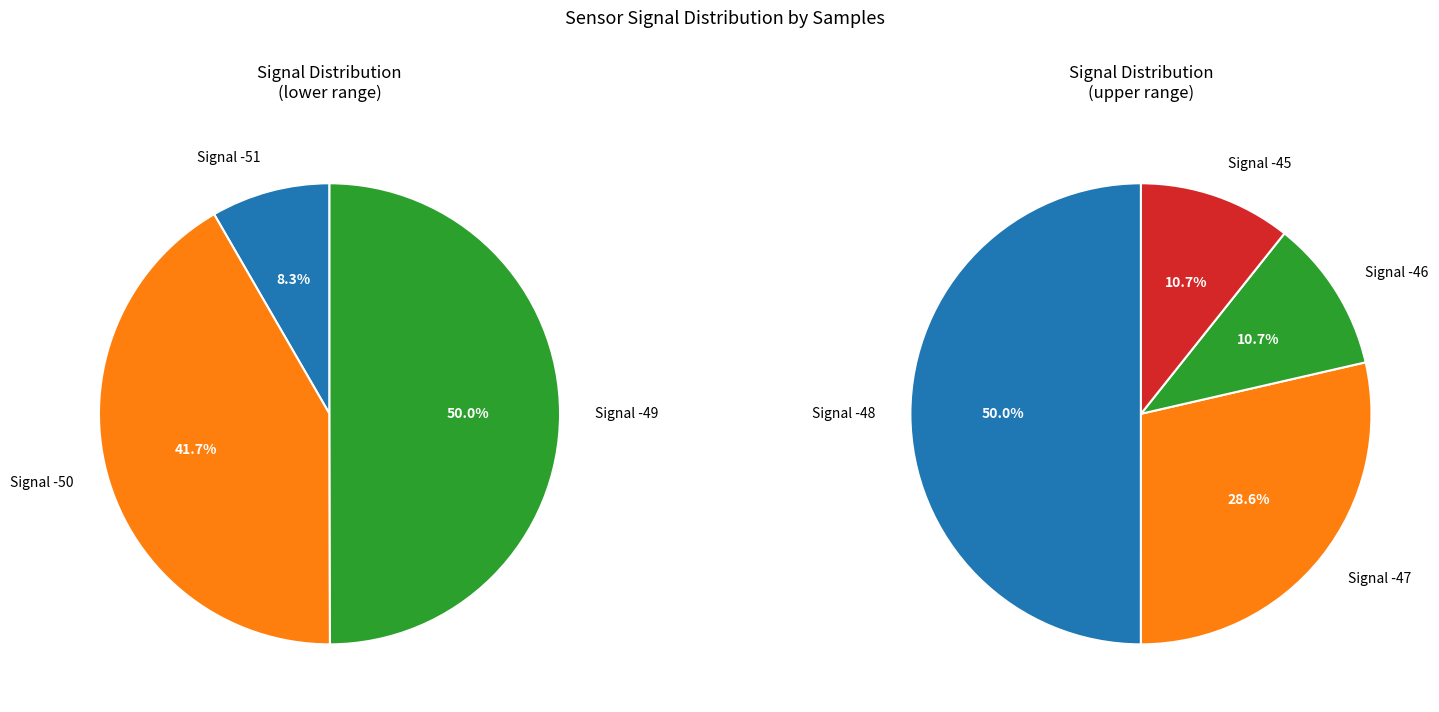

Does -49 account for over 50% of the chart?

No